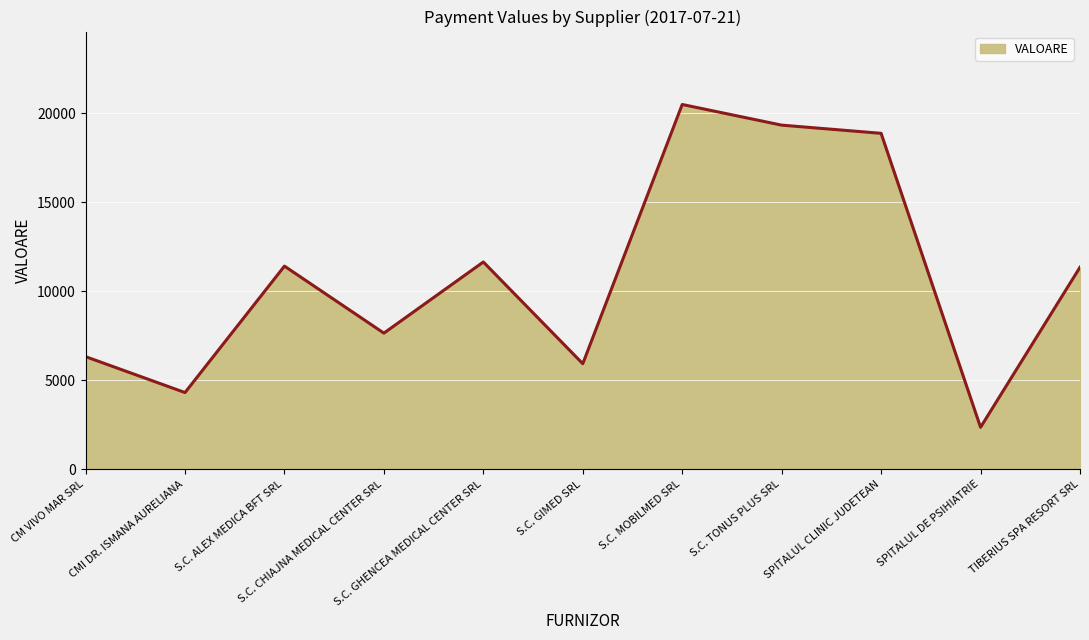

What is the smallest value displayed?

2352.0